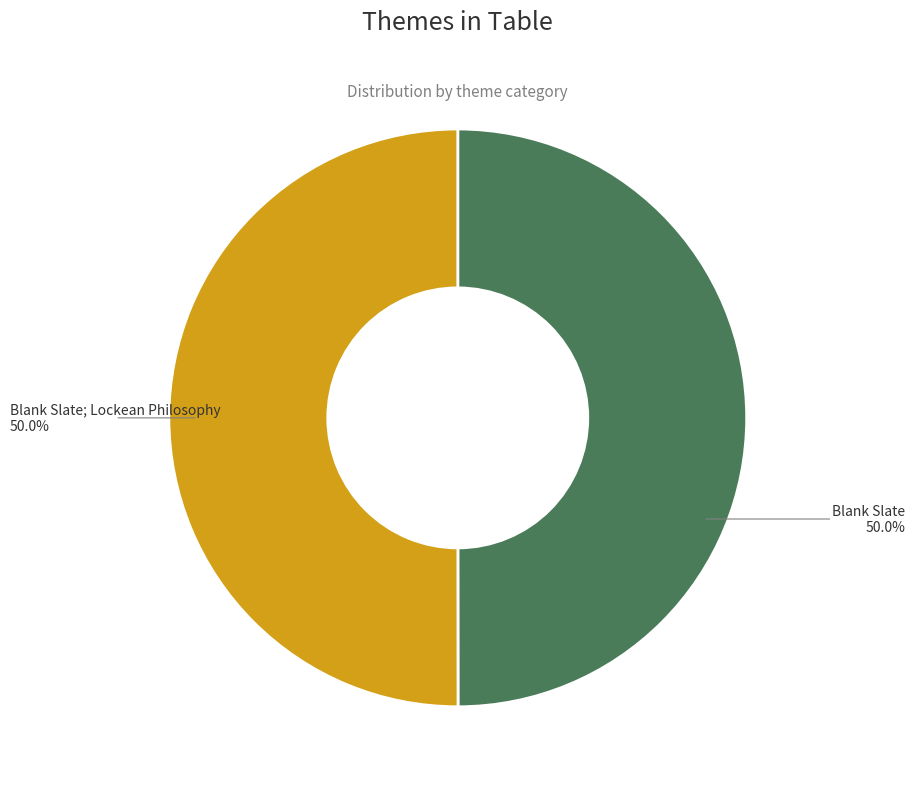

Count the number of slices in the pie.

2